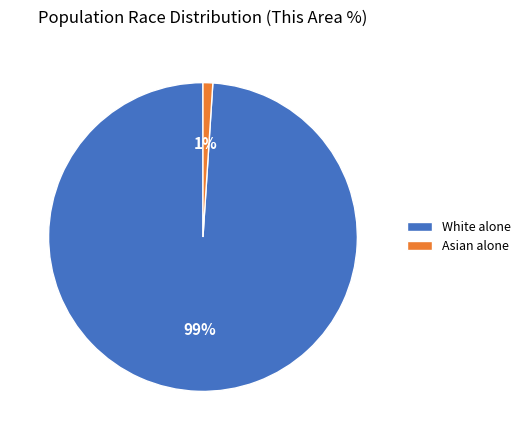

What is the largest slice in the pie chart?

White alone